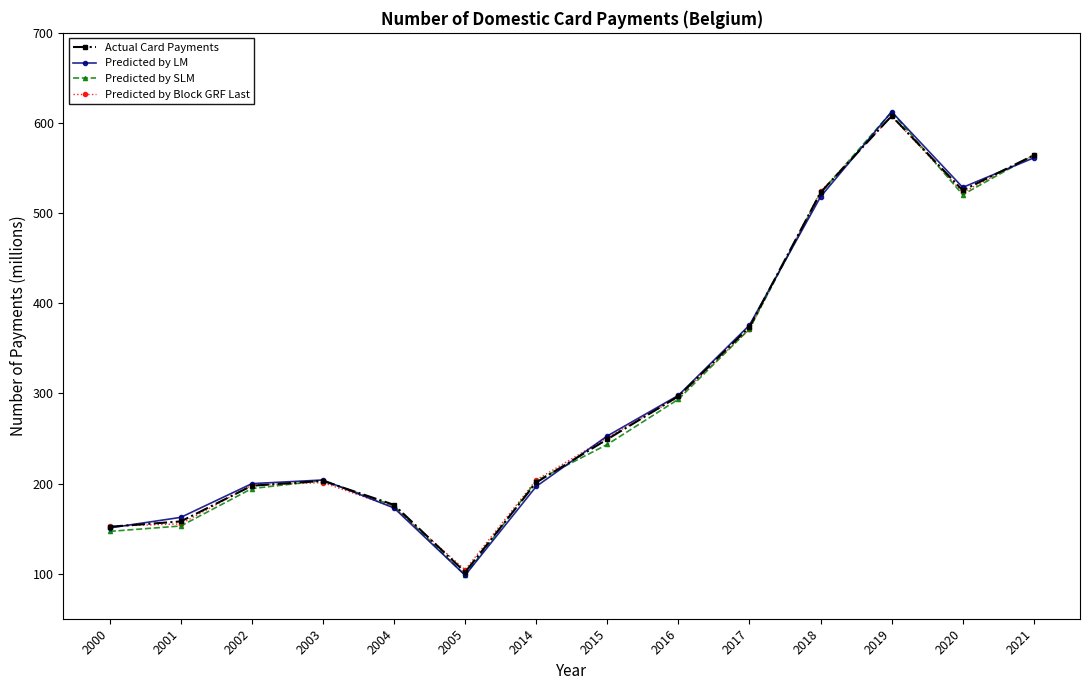

Where is Predicted by LM nearest to the value 355?

2017